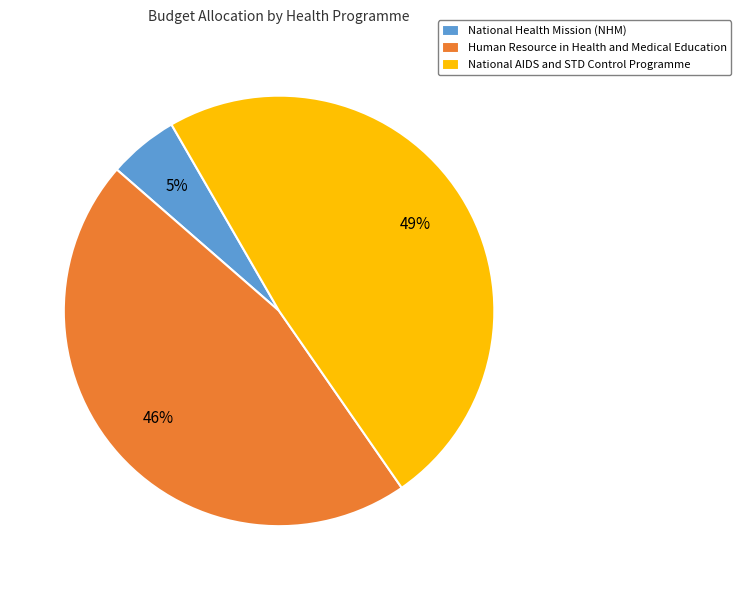

To the nearest percent, what is the combined percentage of National Health Mission (NHM) and Human Resource in Health and Medical Education?

51%